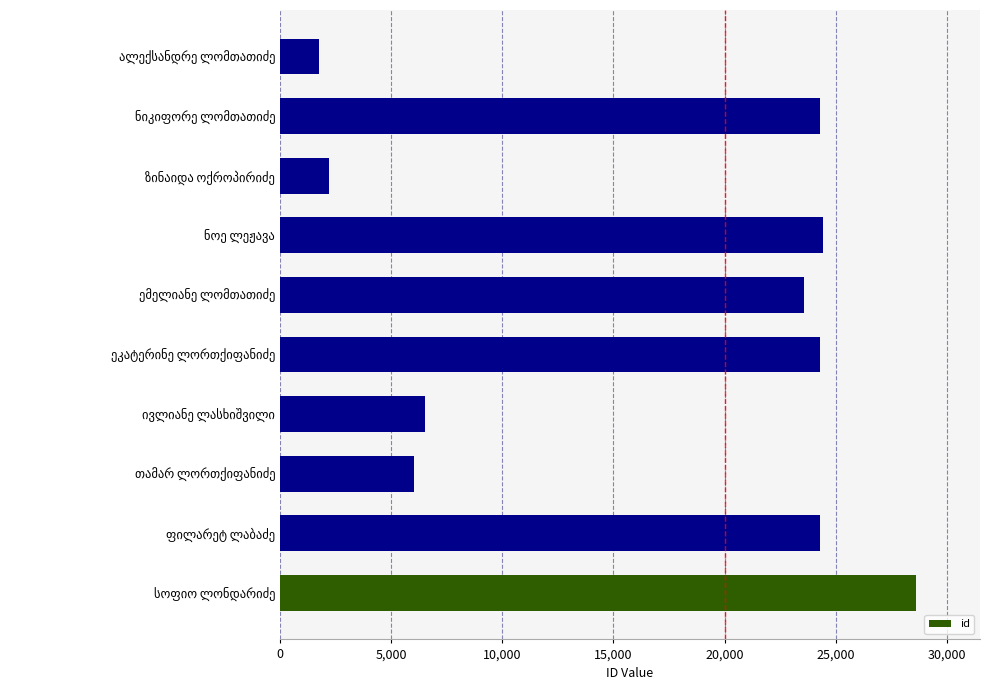

What is the greatest value displayed?

28630